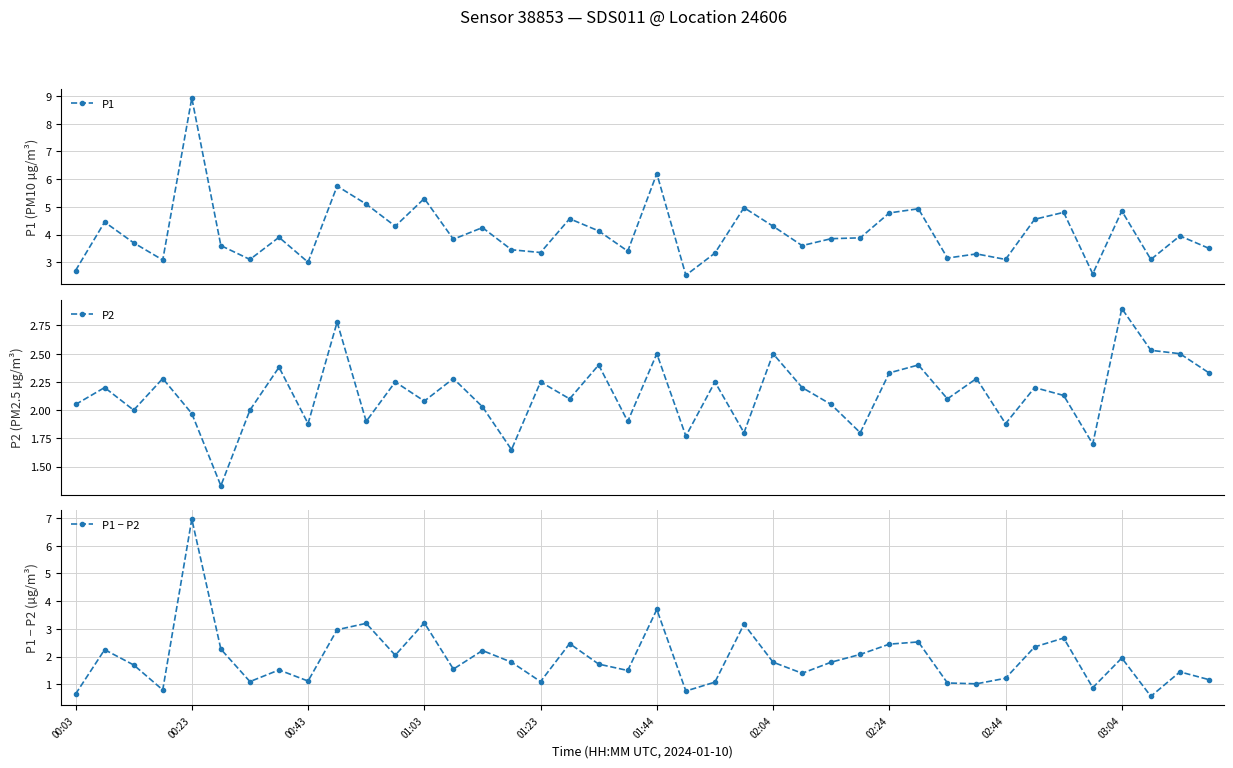

True or false: P1 has more than 0 interior local peaks.

True